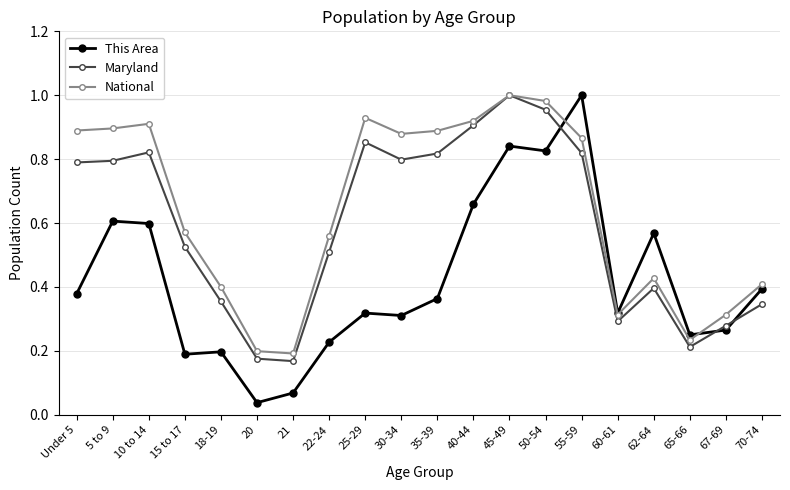

Which series has the widest spread of values?

This Area